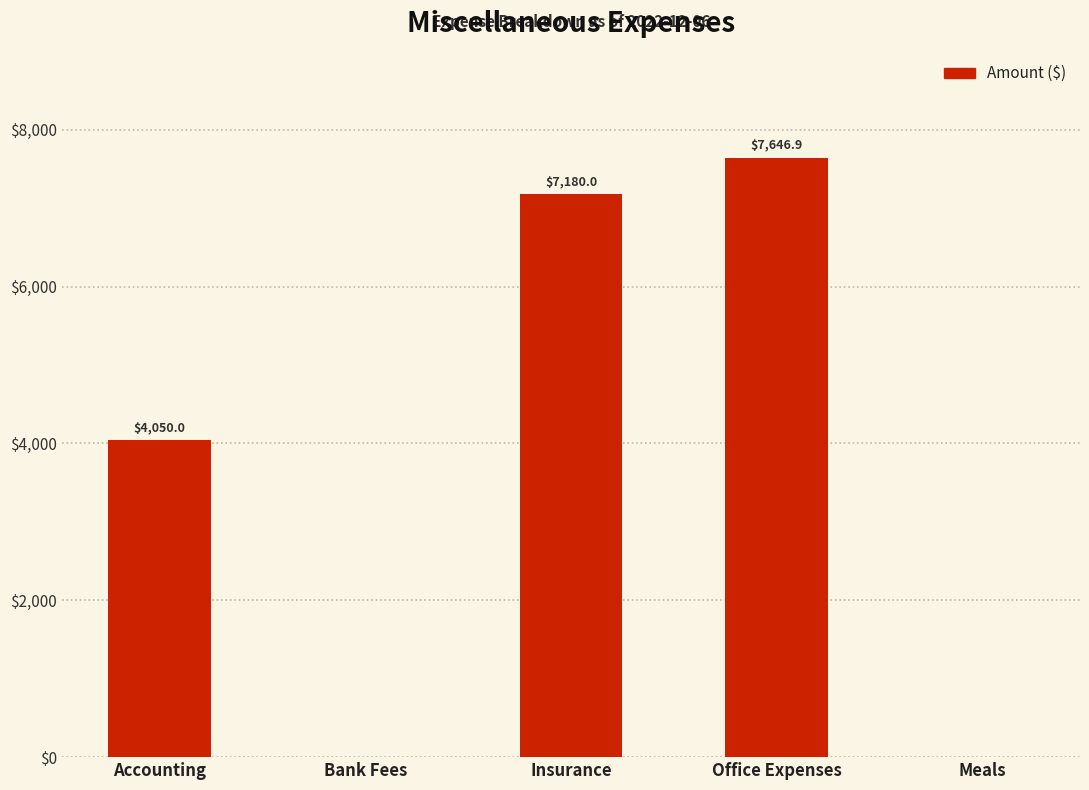

Where is the data nearest to the value 3823?

Accounting